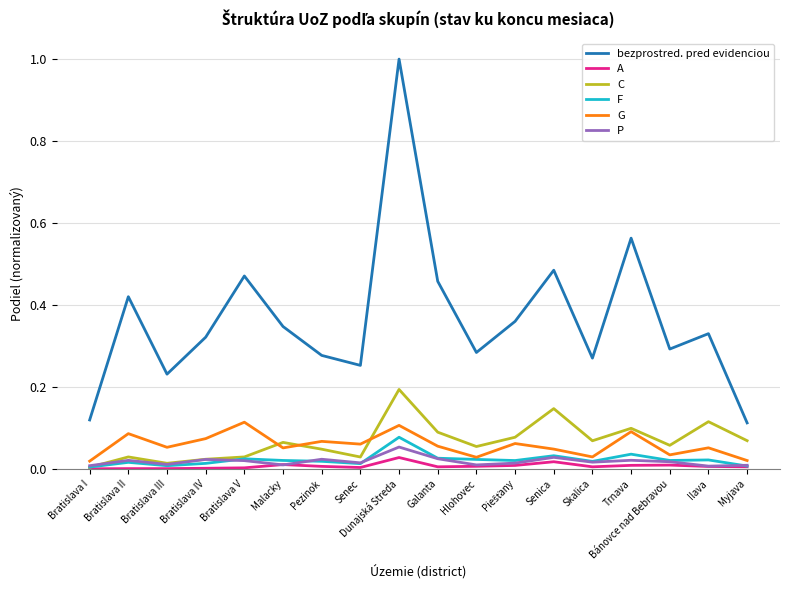

Which series has the largest range (max minus min)?

bezprostred. pred evidenciou